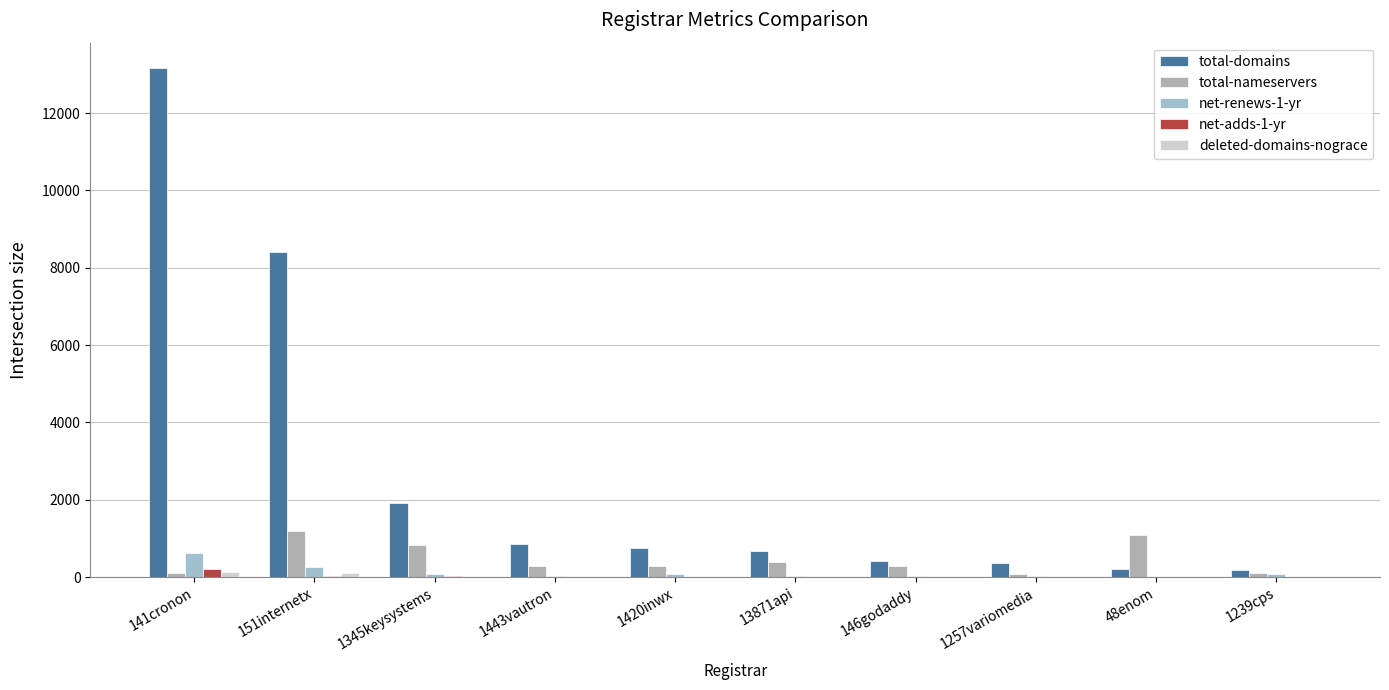

Is it true that net-renews-1-yr equals 251 at 151internetx?

True